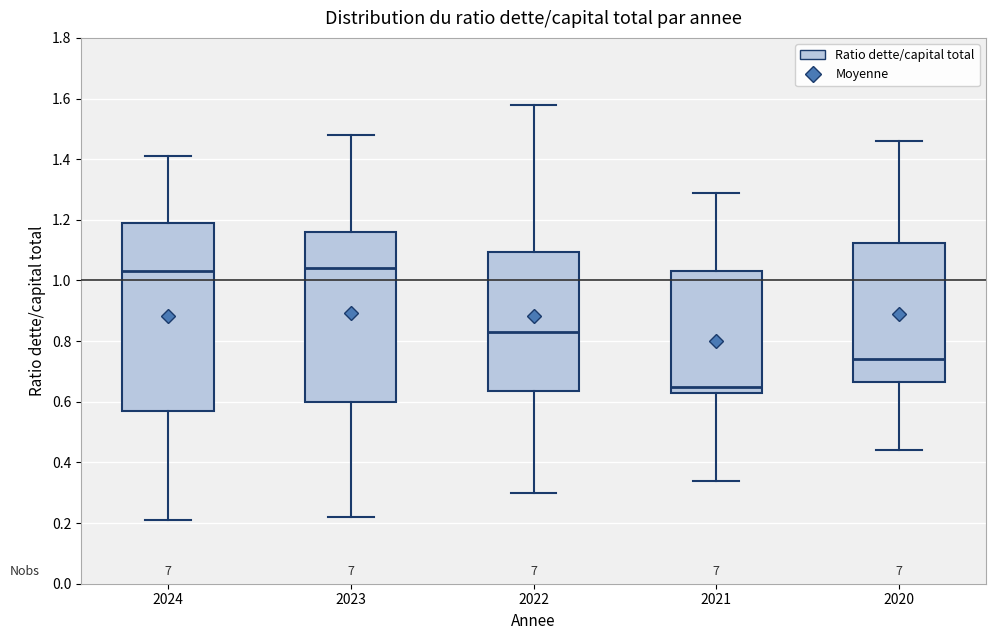

Where does the upper whisker of the box at x = 2020 end on the y-axis? The values are not printed on the chart, so give them approximately, as read against the axis.

1.46